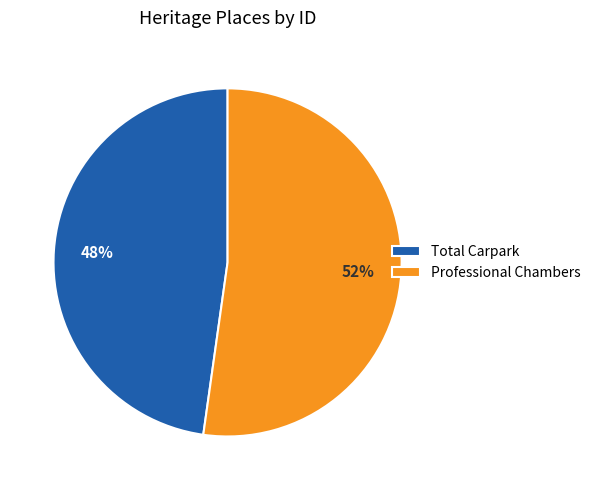

Which category has the biggest portion of the pie?

Professional Chambers